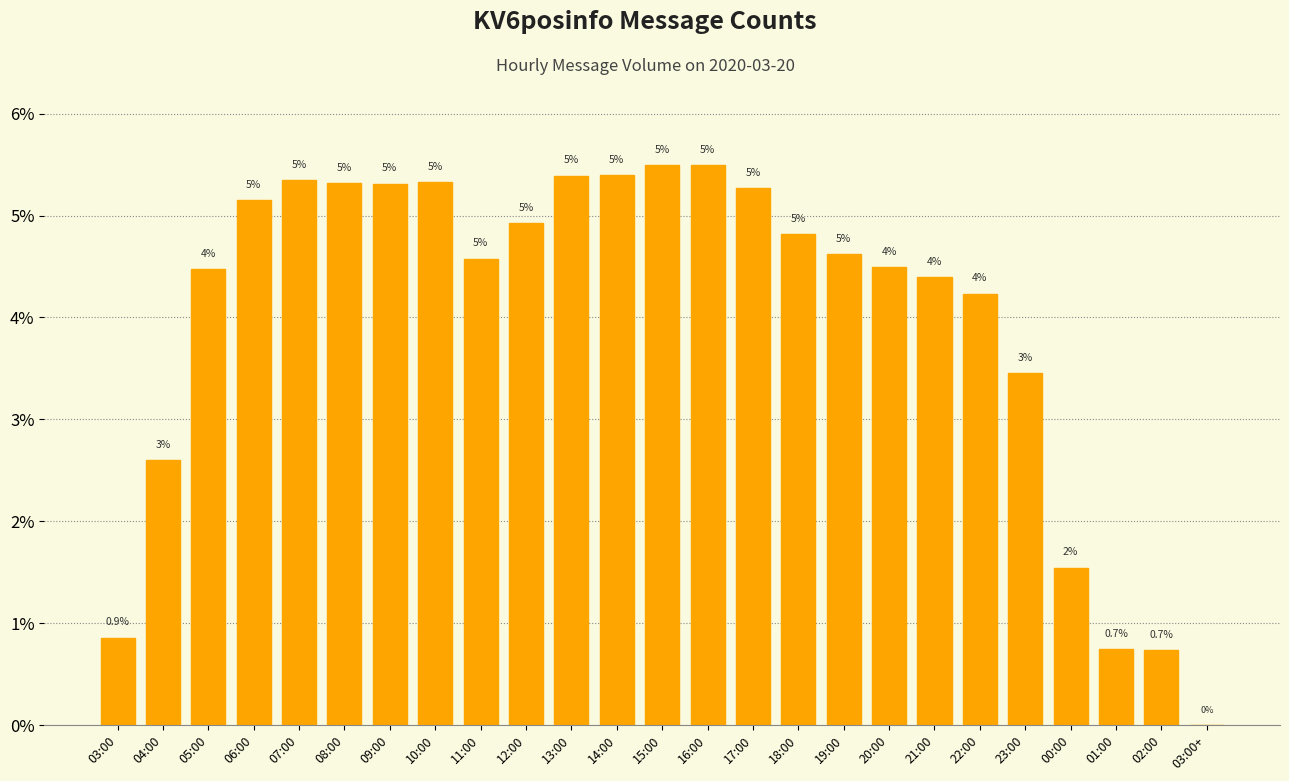

Does the chart contain stacked bars?

No